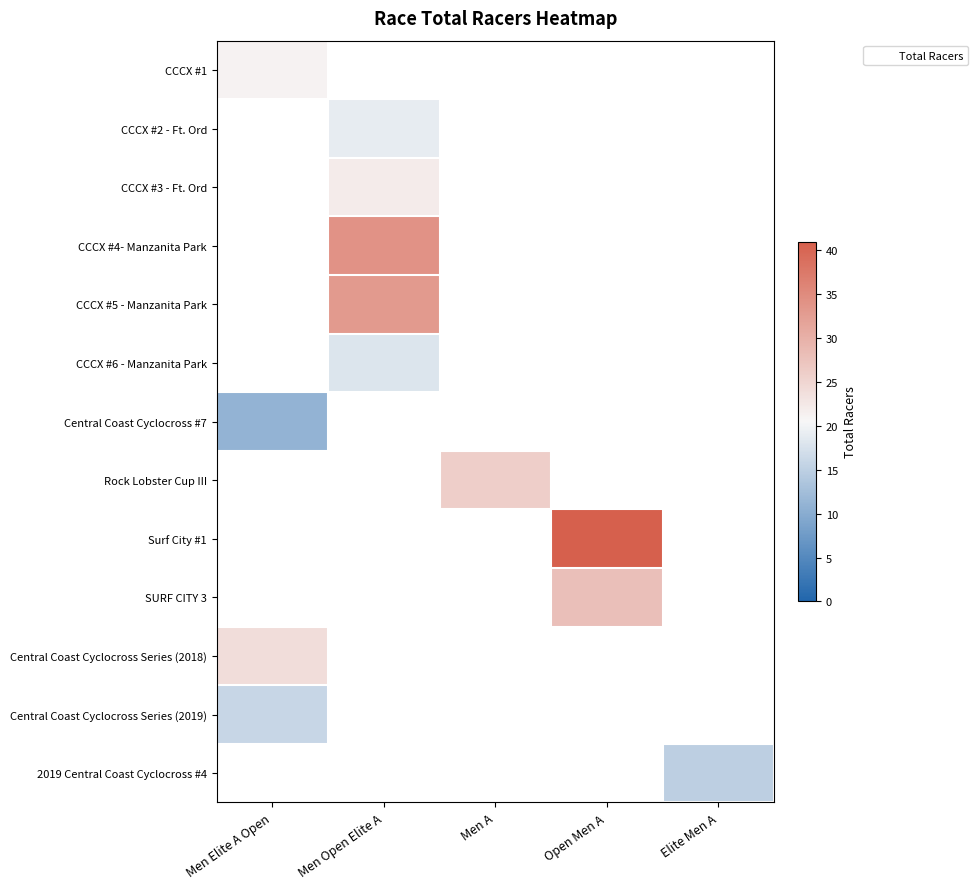

Is the value of CCCX #5 - Manzanita Park at Elite Men A greater than the value of Surf City #1 at Open Men A?

No